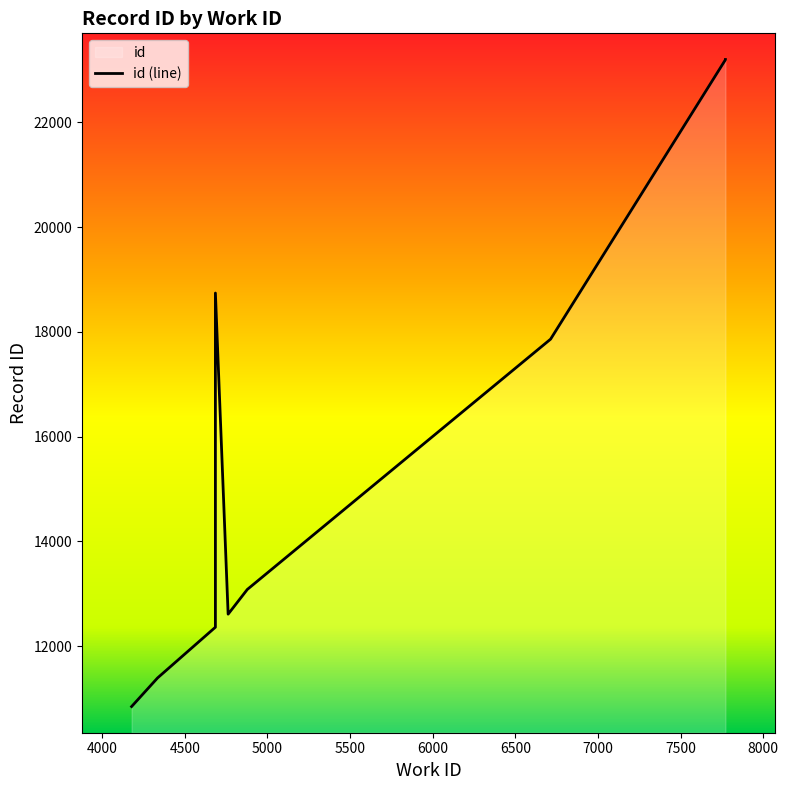

What is the change in value from 4335 to 4685?

+969